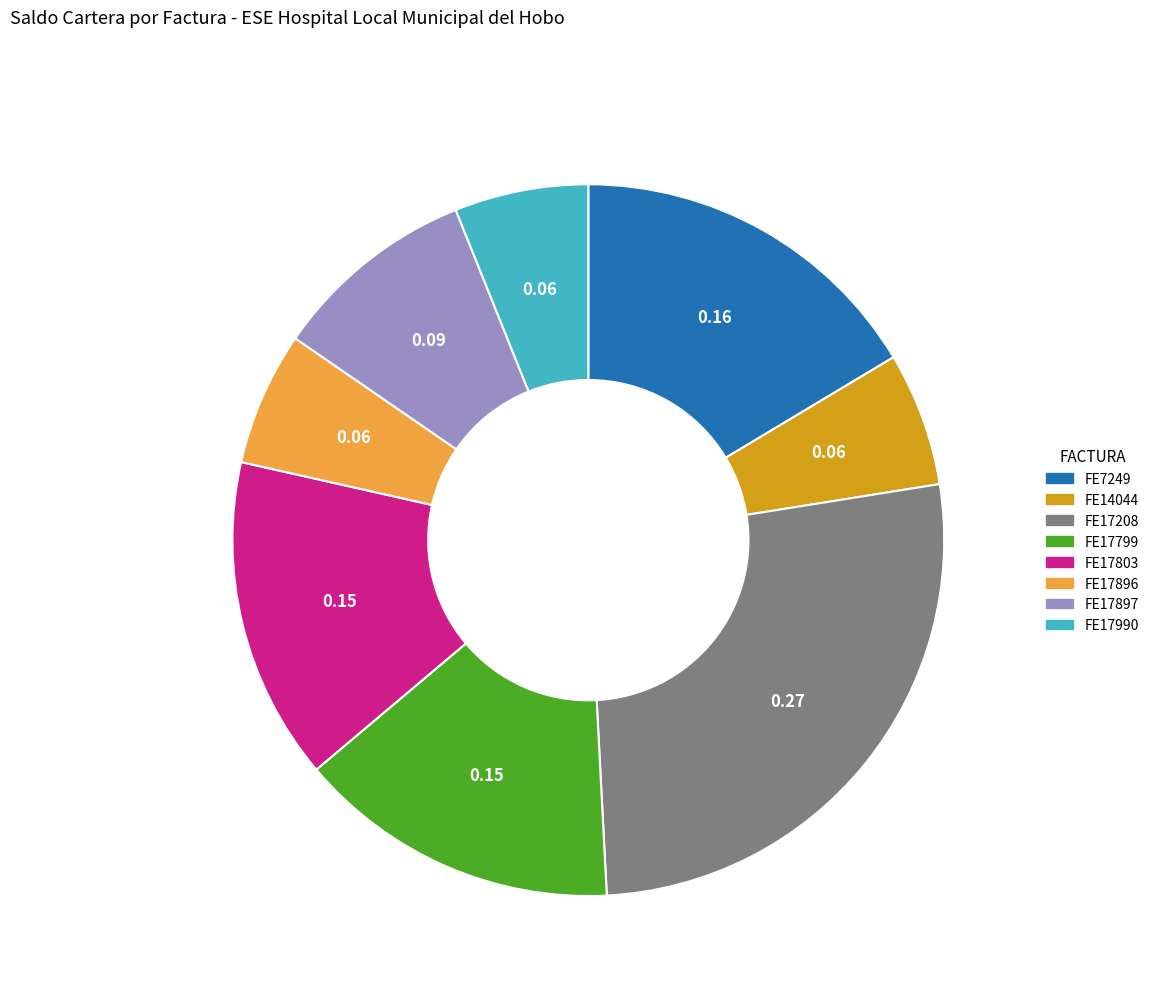

Which has a higher value, FE14044 or FE7249?

FE7249